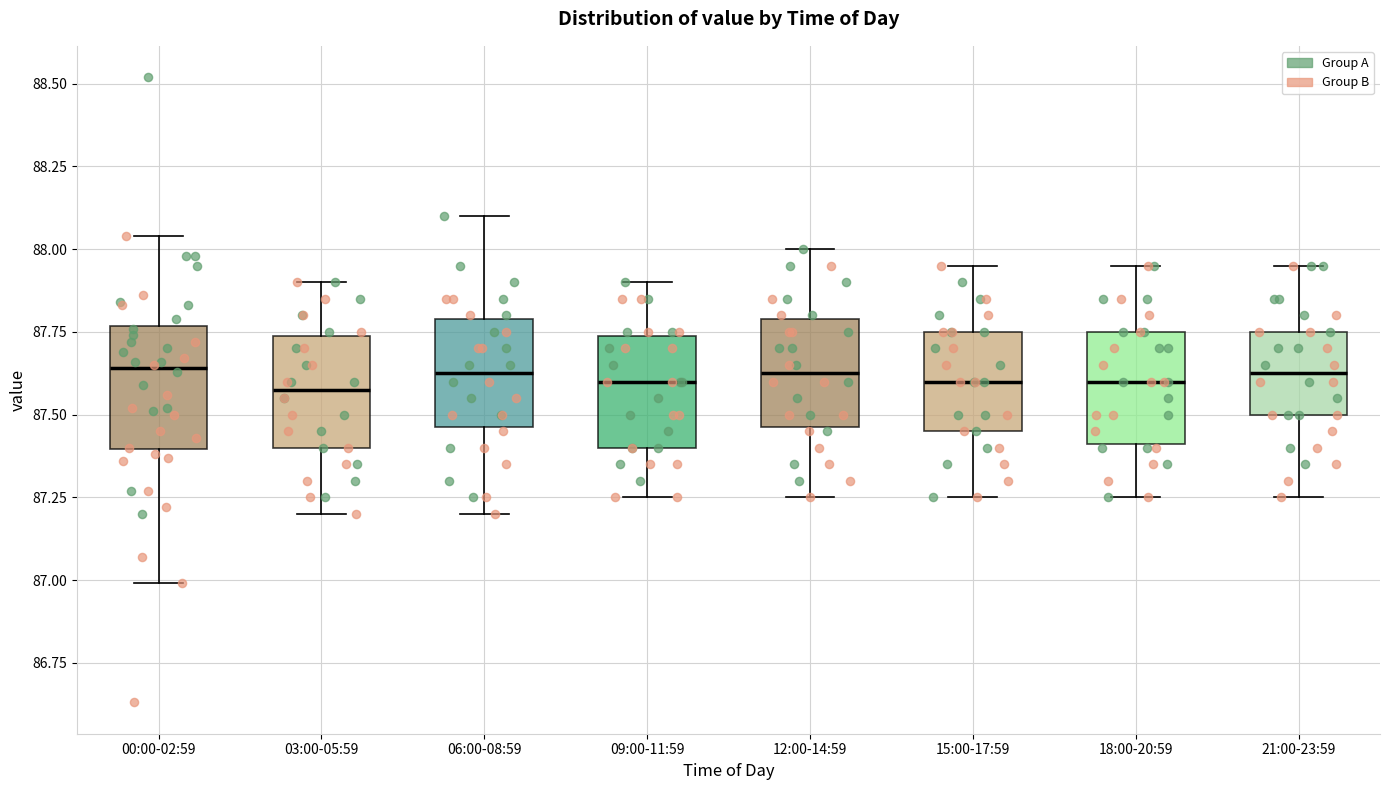

Where is the lower edge of the box for 06:00-08:59 on the y-axis? The values are not printed on the chart, so give them approximately, as read against the axis.

87.45